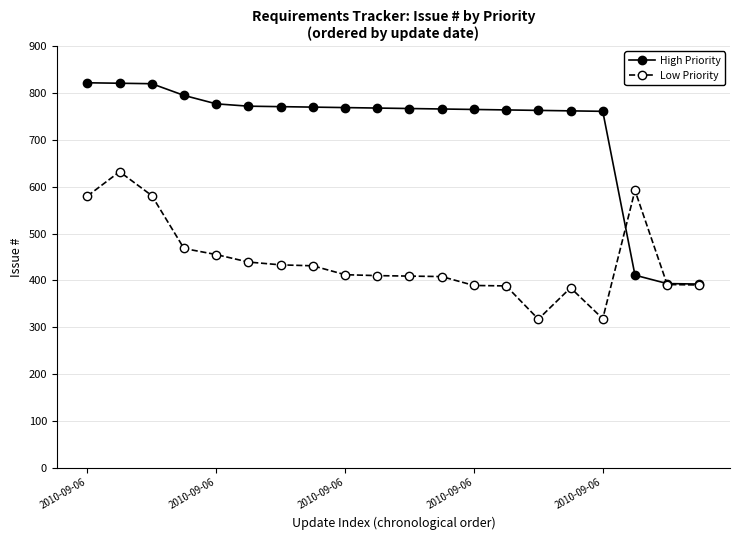

At how many categories does at least one series exceed 799?

3